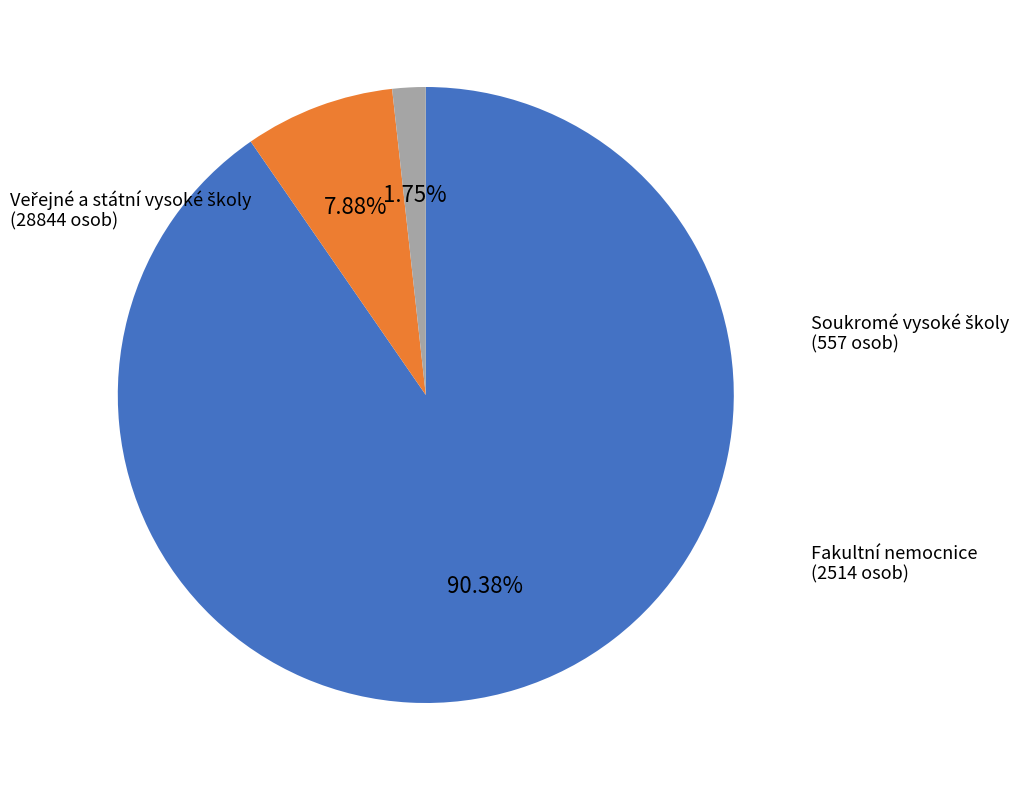

Is there any slice that represents more than half of the pie?

Yes